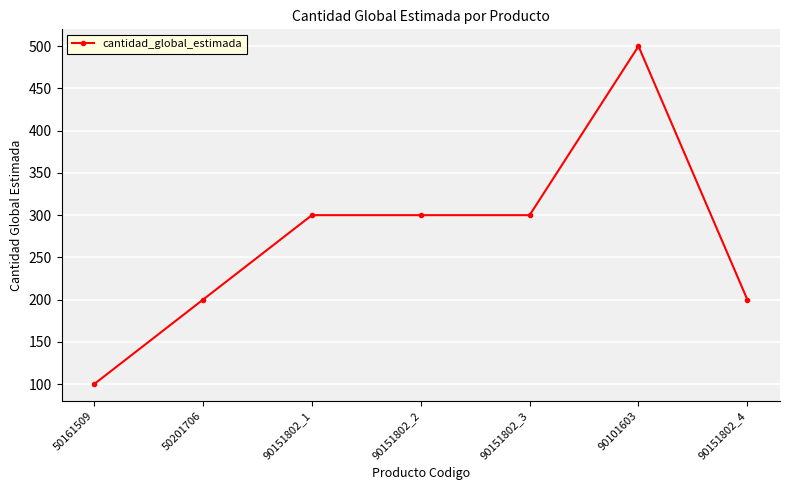

Reading left to right, list all the values displayed in this chart.

100	200	300	300	300	500	200